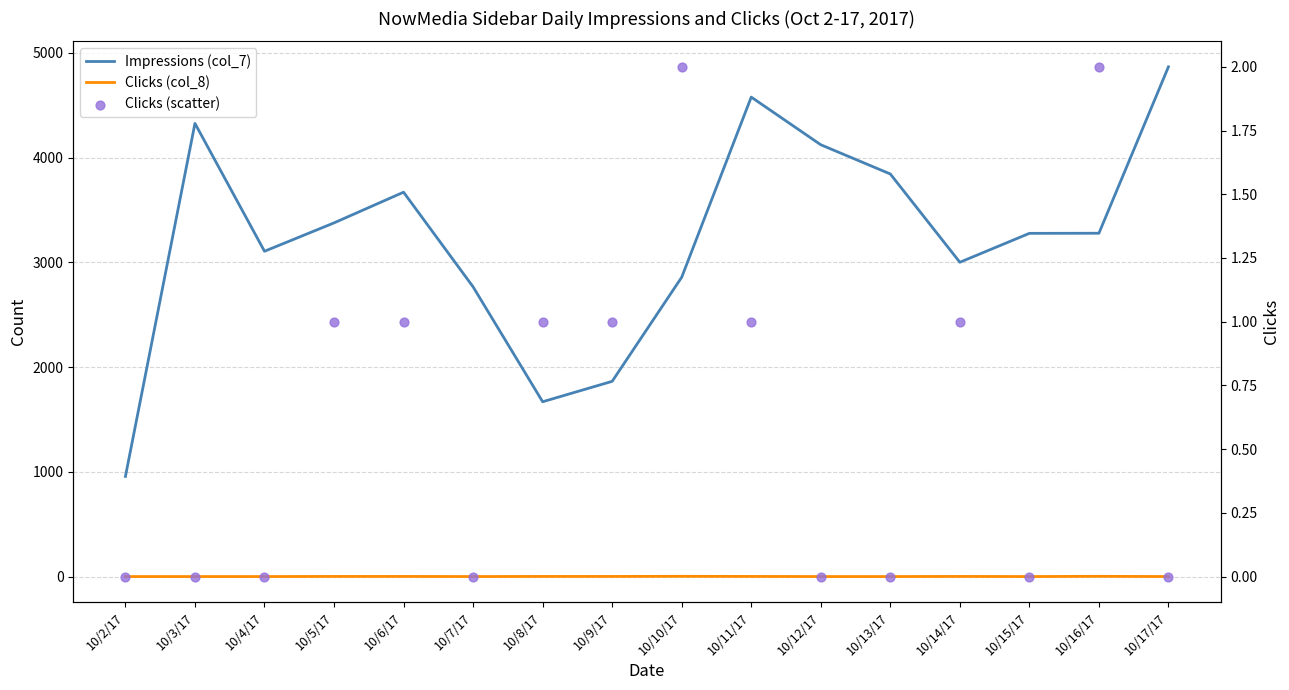

Which series has the largest total across all categories?

Impressions (col_7)